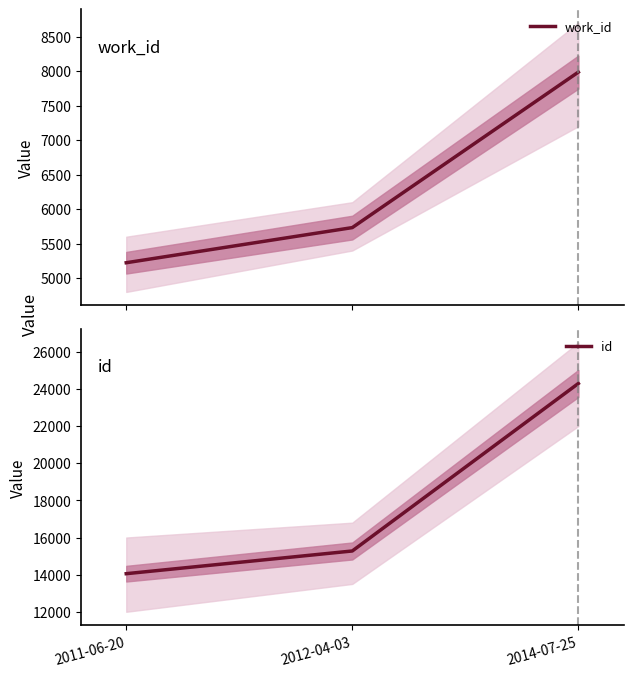

Is this an area chart (filled region under the line)?

No